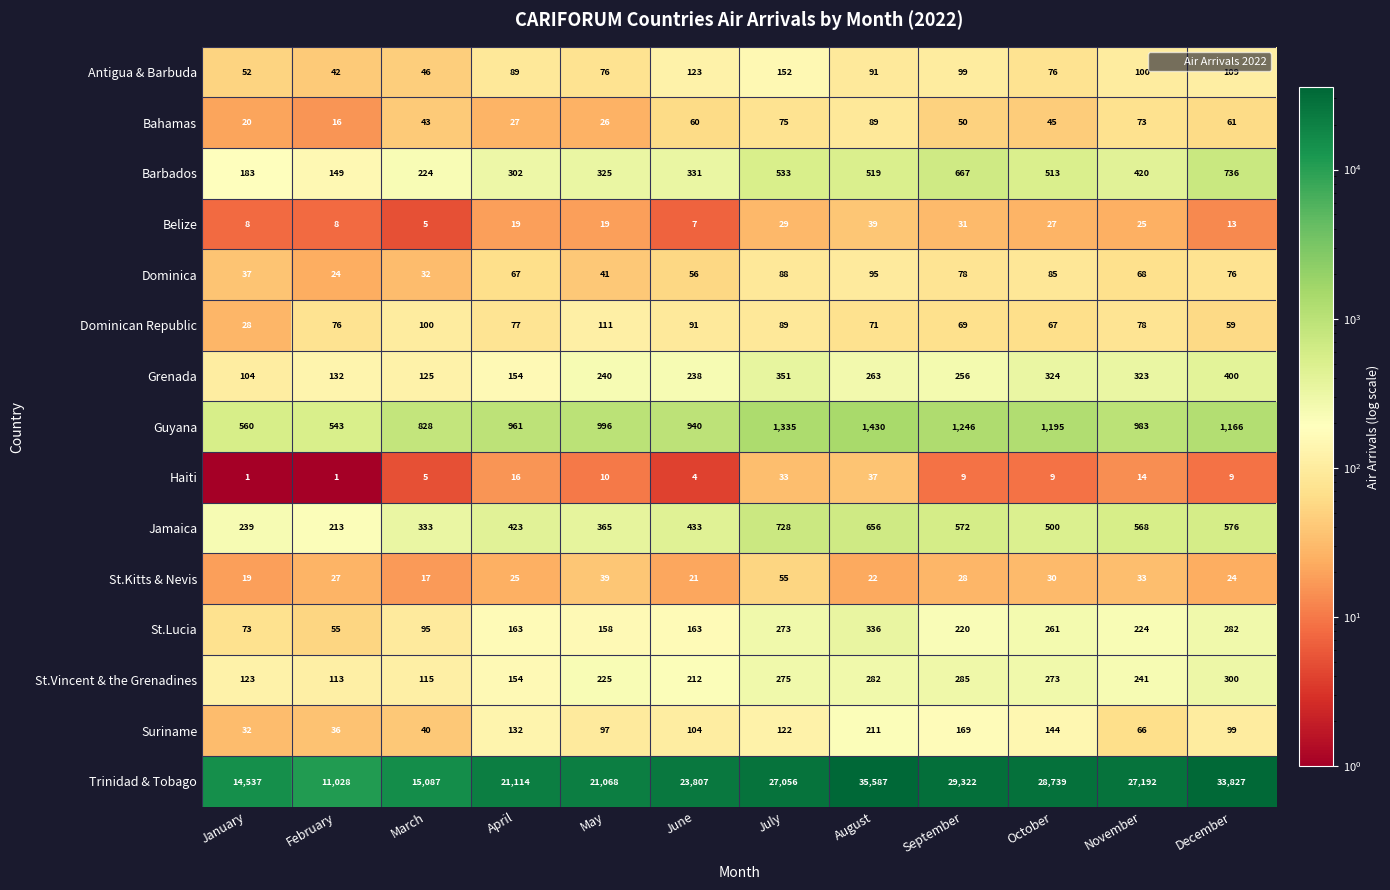

Which label corresponds to the largest value in the chart?

August